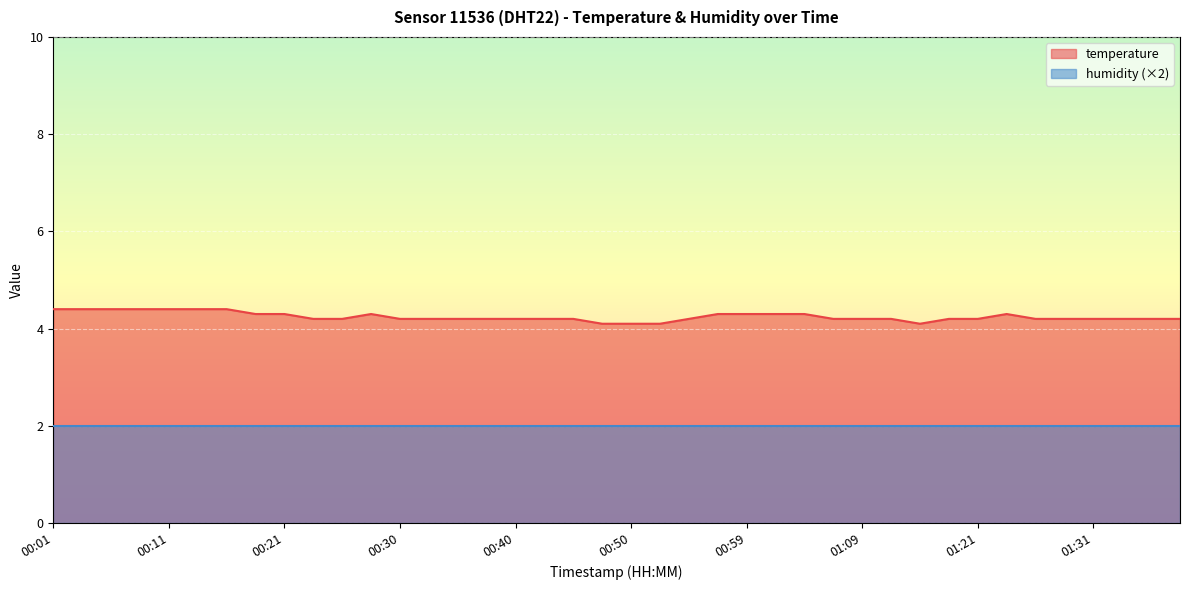

Which label corresponds to the smallest value in the chart?

00:47